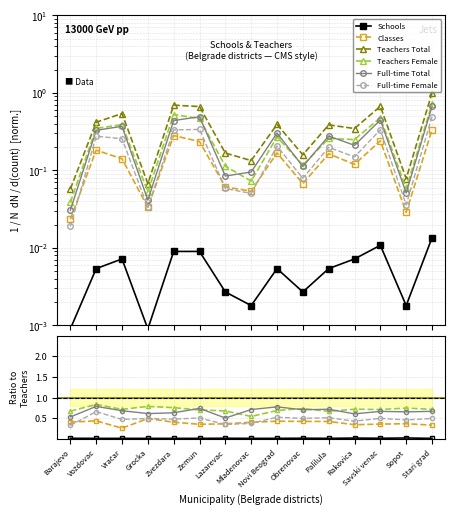

Where do Classes and Full-time Female first cross each other?

Barajevo and Voždovac